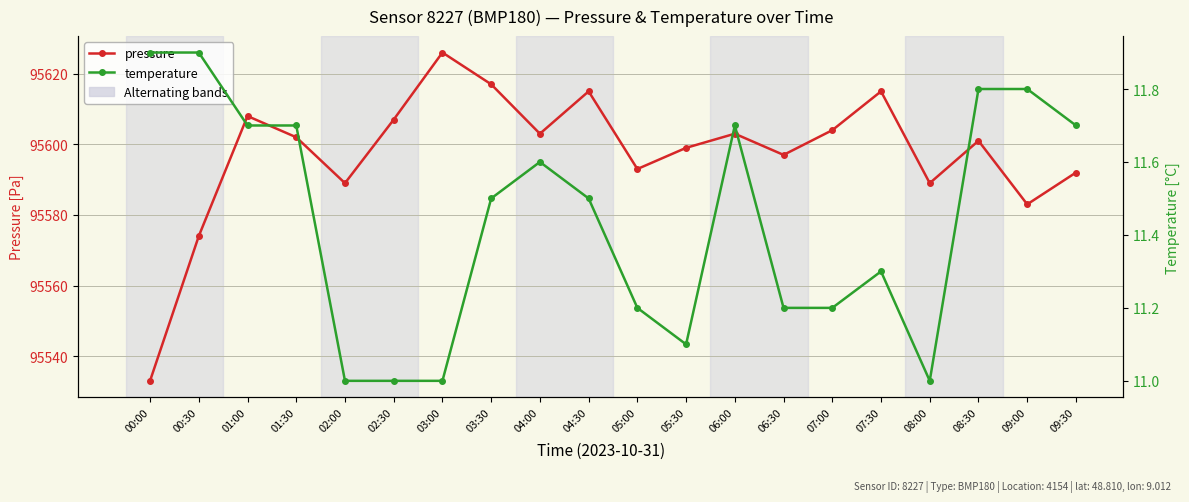

What is the sum of the temperature values at 08:00 and 00:30?

22.9